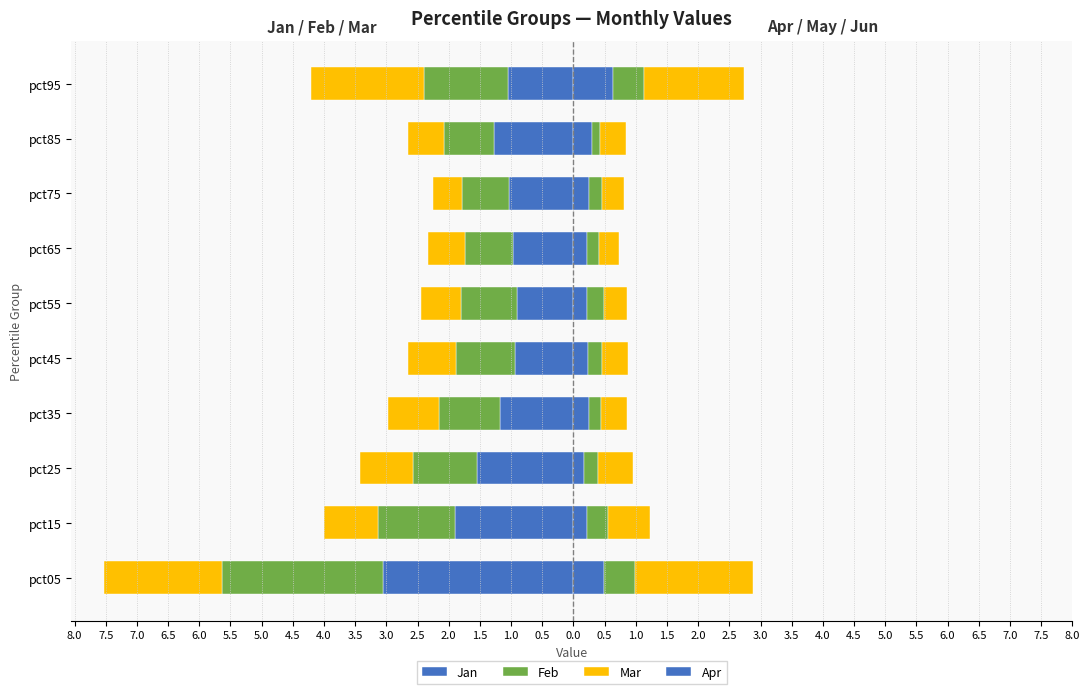

What is the maximum value for Apr?

0.6